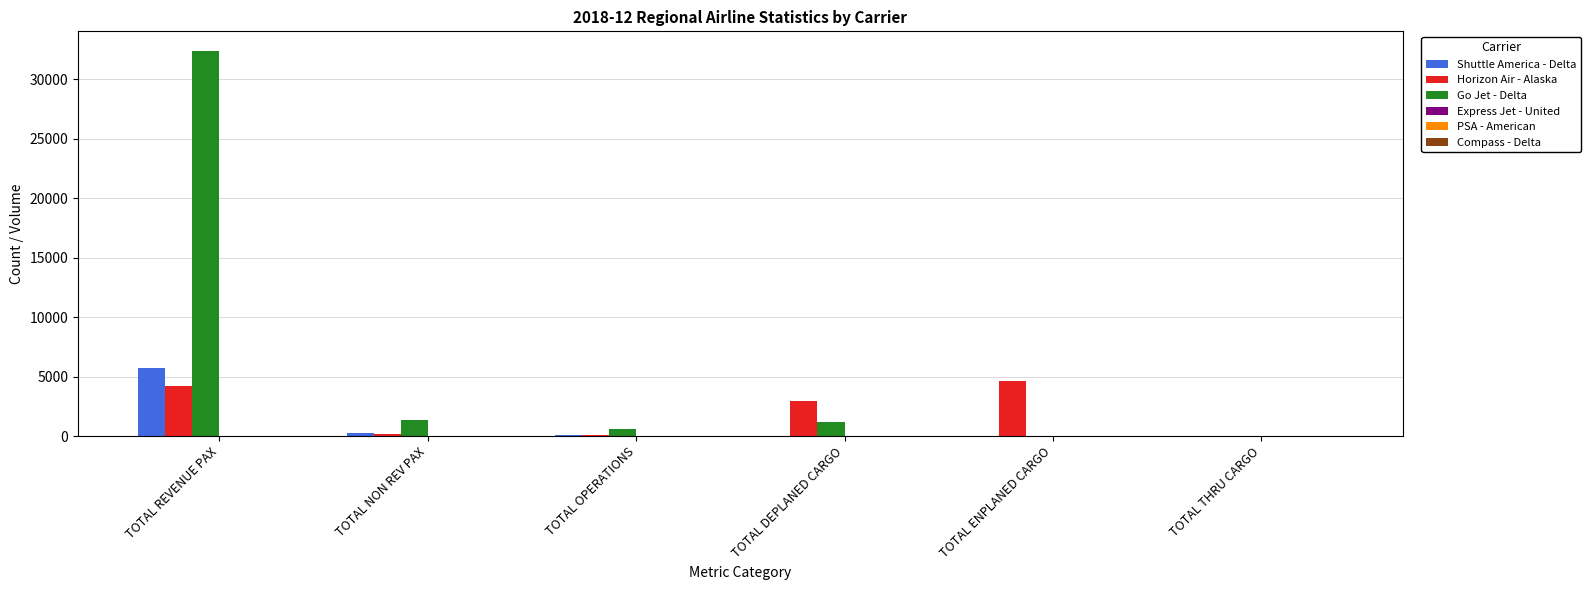

What is the sum of all Go Jet - Delta values?

35516